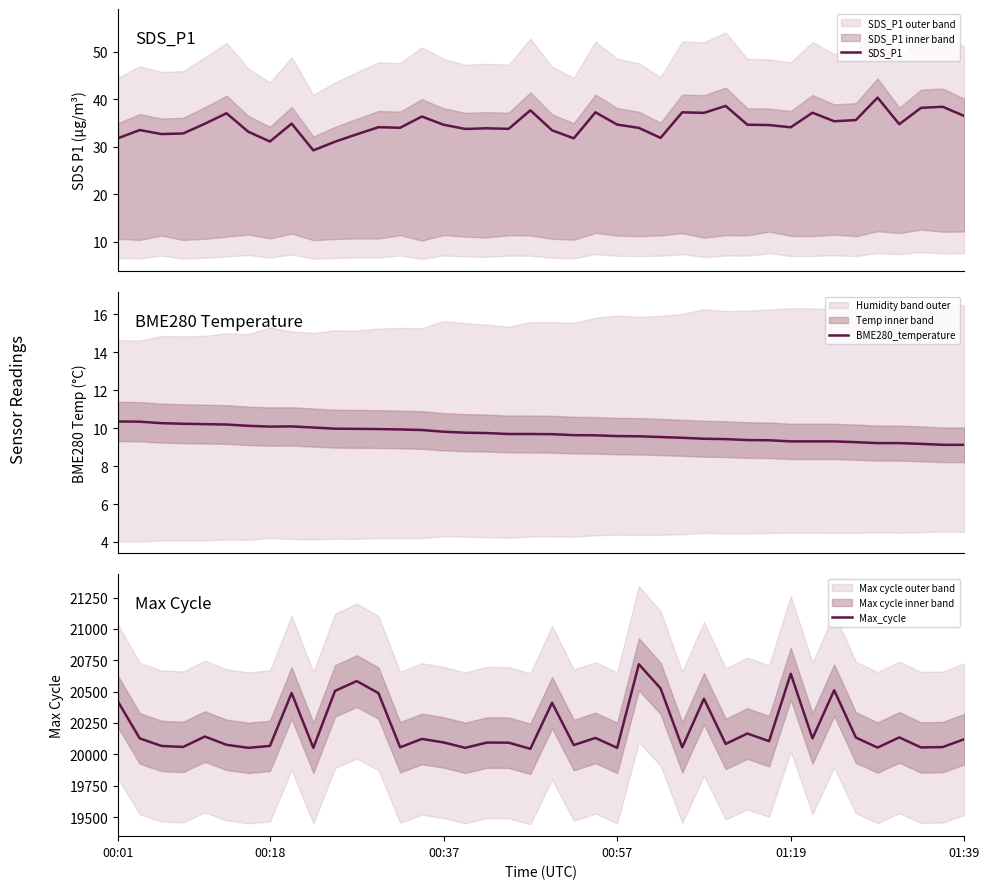

Does the chart have visible grid lines?

No